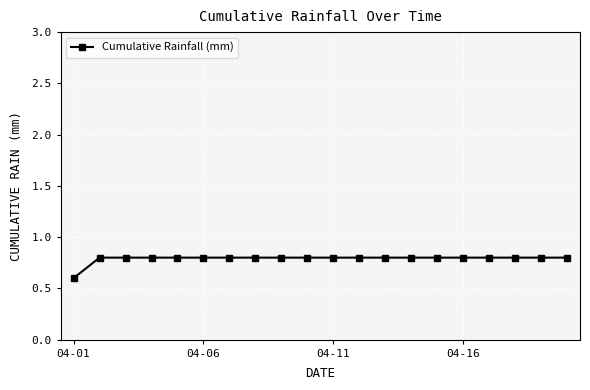

How many series are shown in this chart?

1